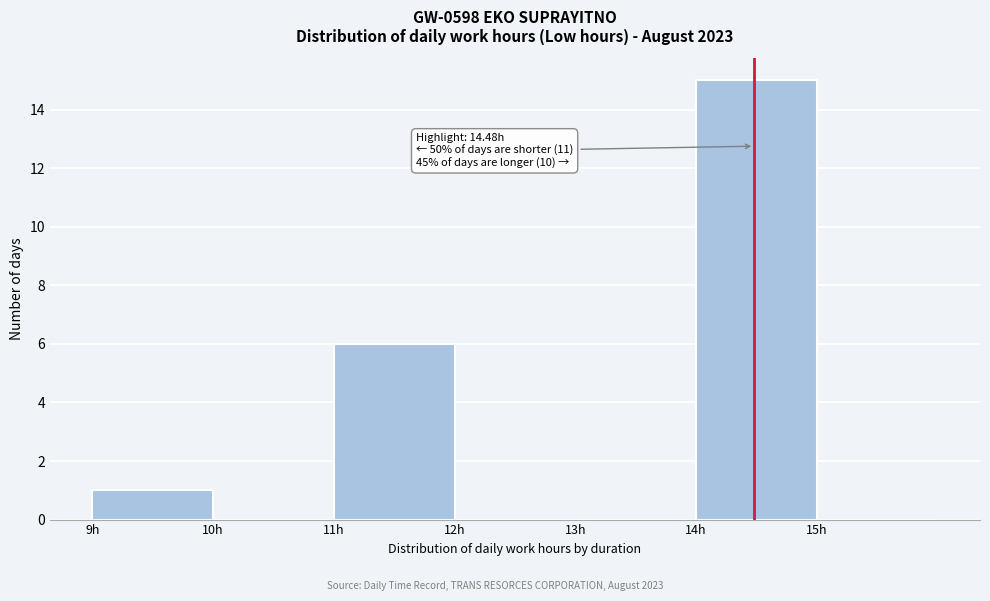

Over which range of the x-axis is the bar tallest?

14 to 15